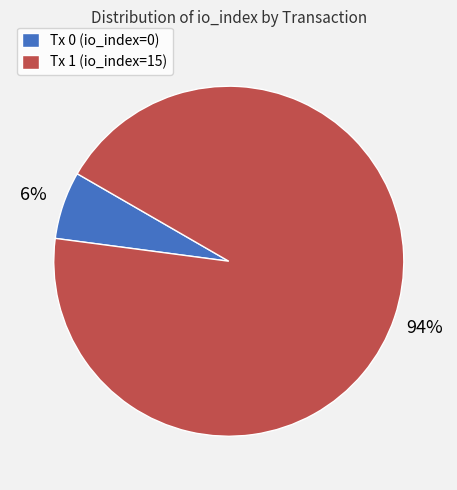

How many segments does this pie chart have?

2